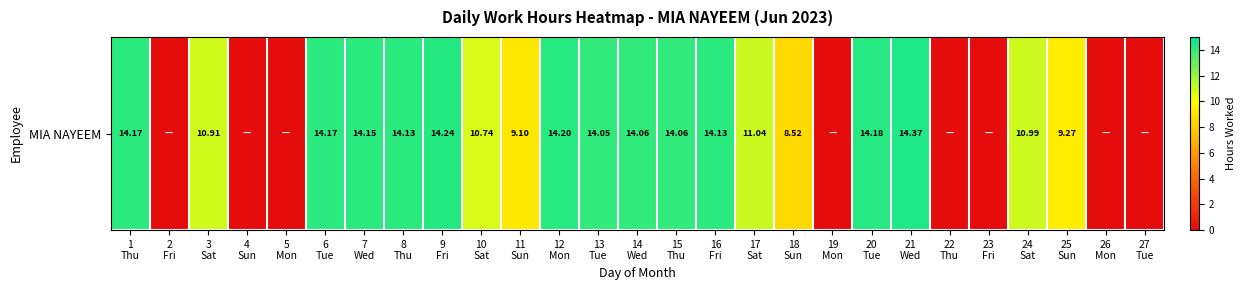

The value at 27
Tue is 8.0. True or false?

False